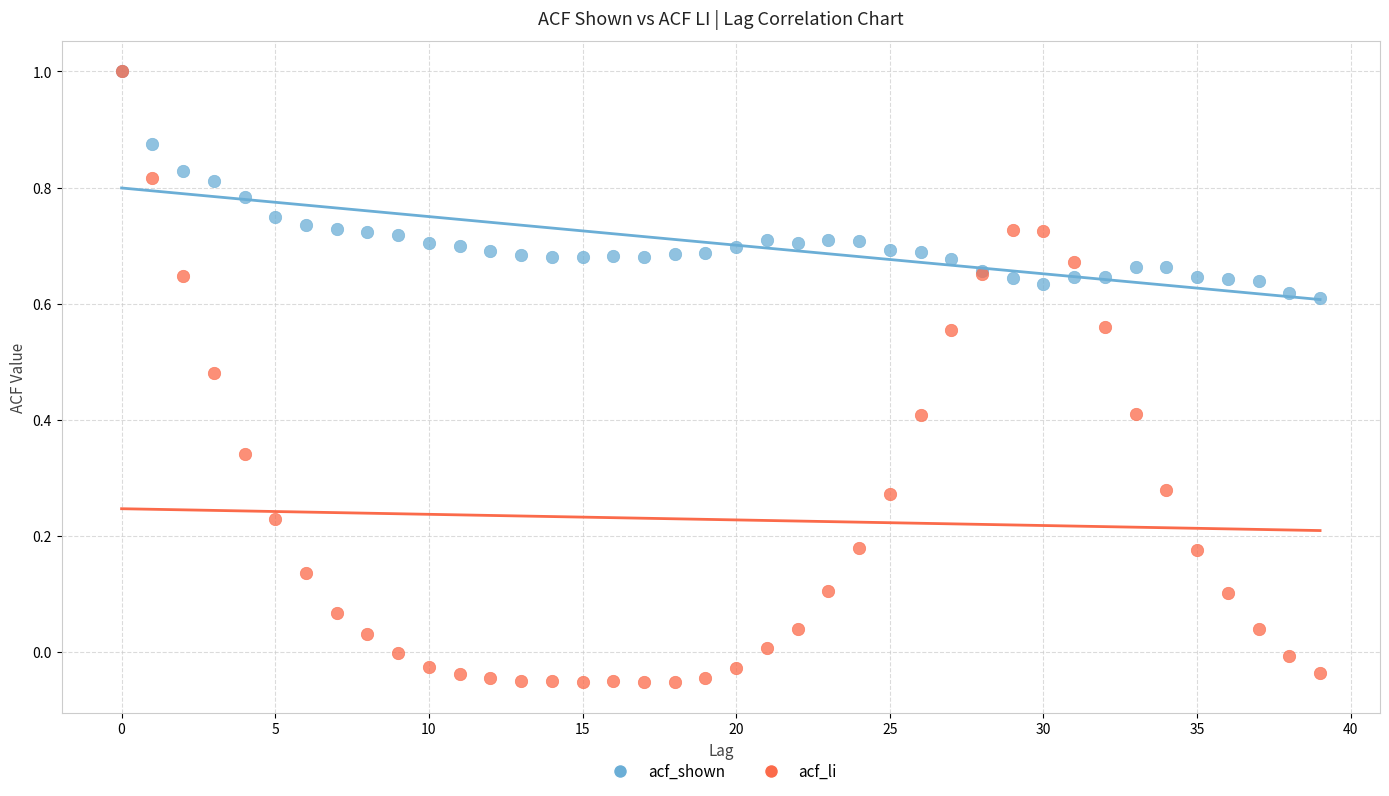

Which series reaches the minimum Y coordinate?

acf_li